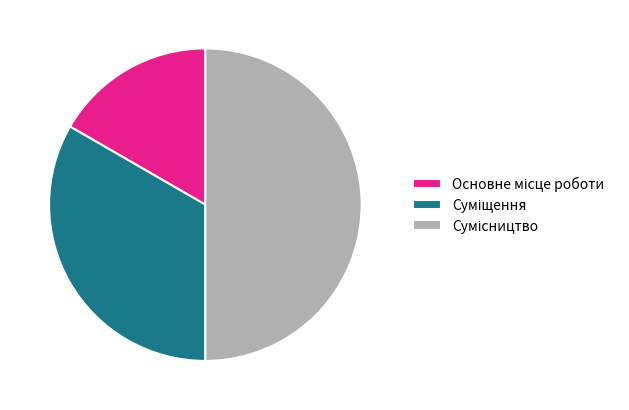

How many segments does this pie chart have?

3